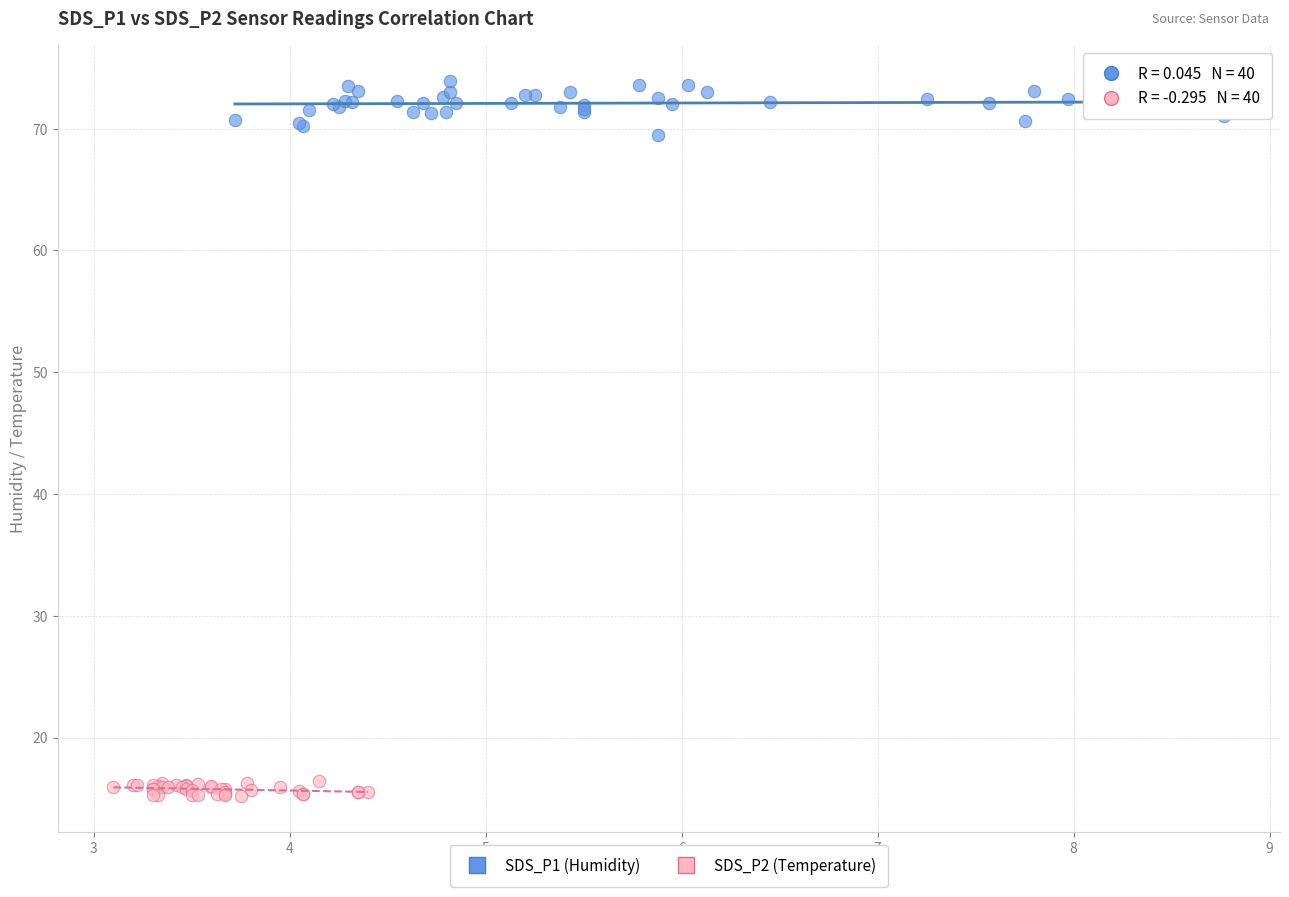

Which series contains the highest Y value?

SDS_P1 (Humidity)